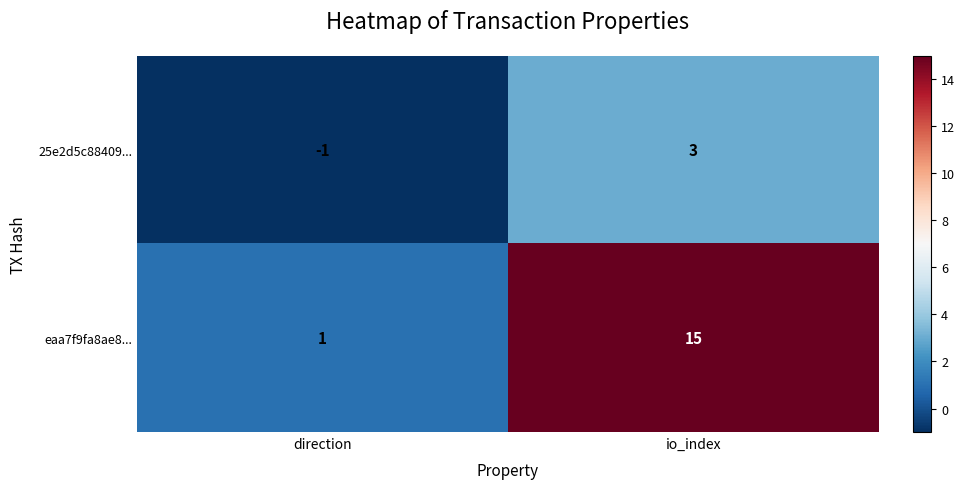

At how many categories does at least one series exceed 11?

1